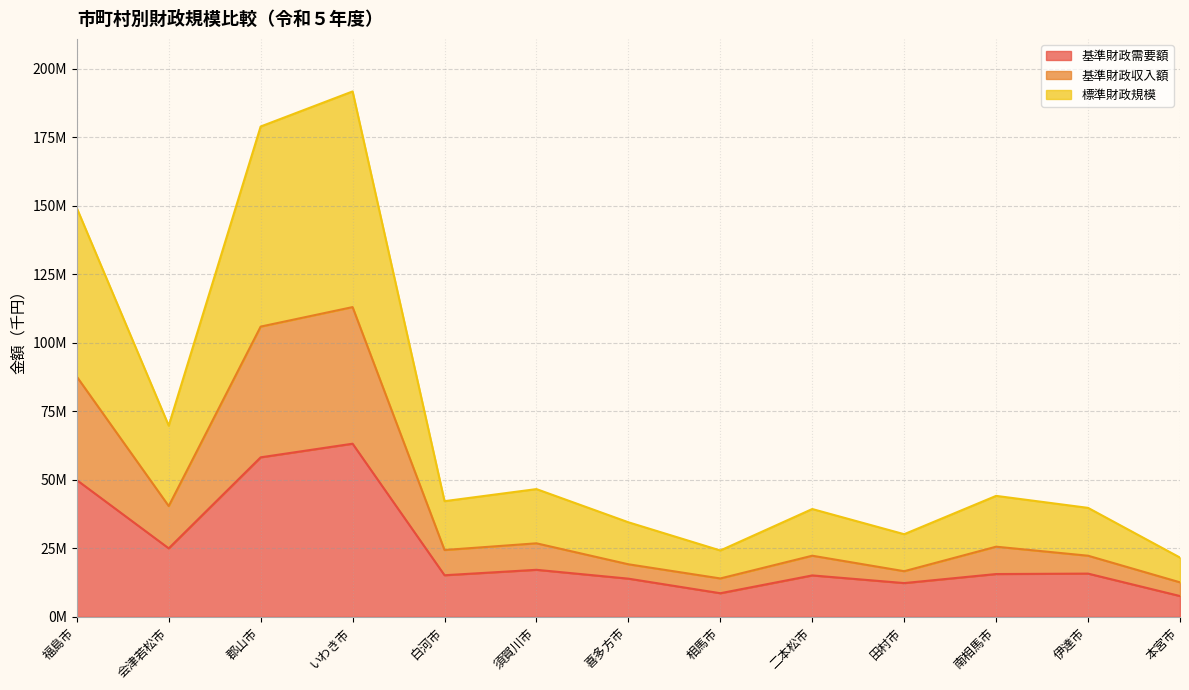

Reading left to right, list all the values displayed in this chart.

基準財政需要額: 49939248	25019513	58243214	63216608	15205606	17186786	13958751	8639225	15138823	12344256	15641538	15798806	7612351
基準財政収入額: 87693453	40461344	105963830	113082864	24416954	26856415	19204867	14034073	22328964	16677019	25625584	22328748	12616045
標準財政規模: 149233660	69808529	179002830	191802505	42243409	46648882	34535502	24241243	39372632	30182066	44174694	39793364	21651321